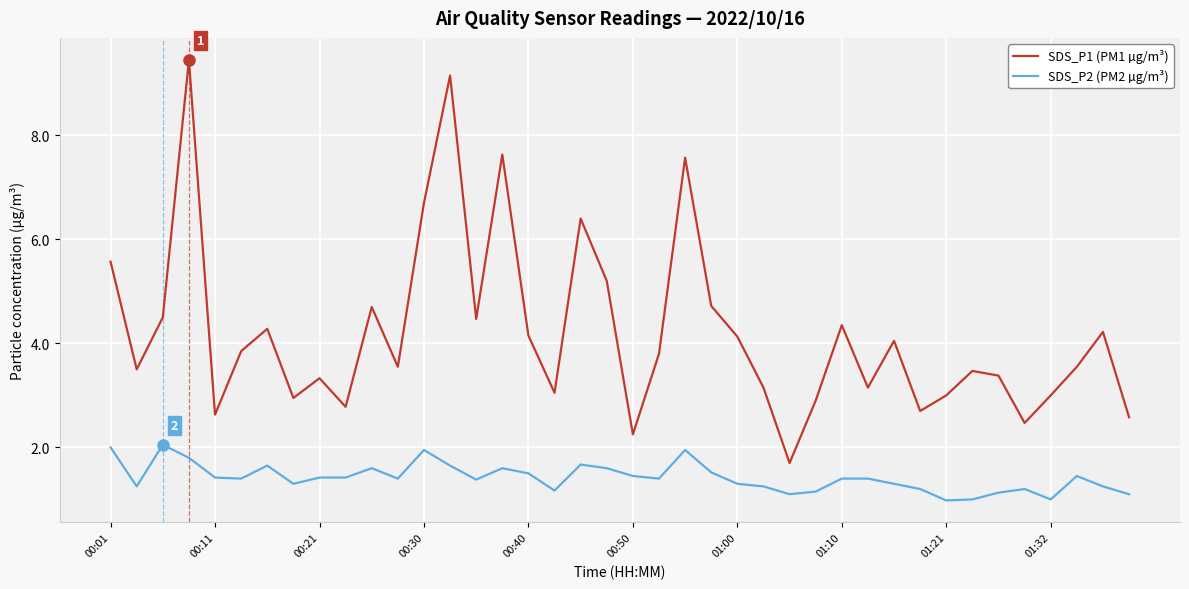

List the series in order of their overall mean, highest first.

SDS_P1 (PM1 µg/m³), SDS_P2 (PM2 µg/m³)